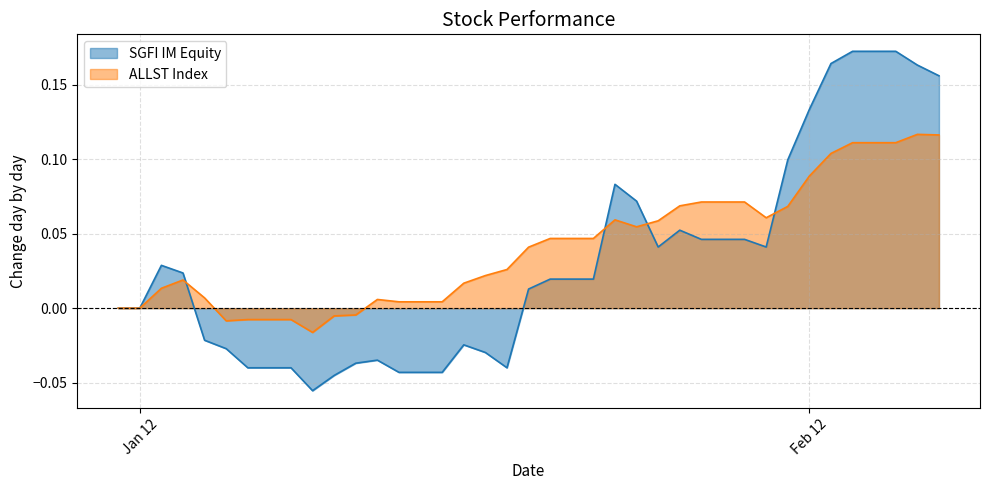

Which label corresponds to the largest value in the chart?

2012-02-03